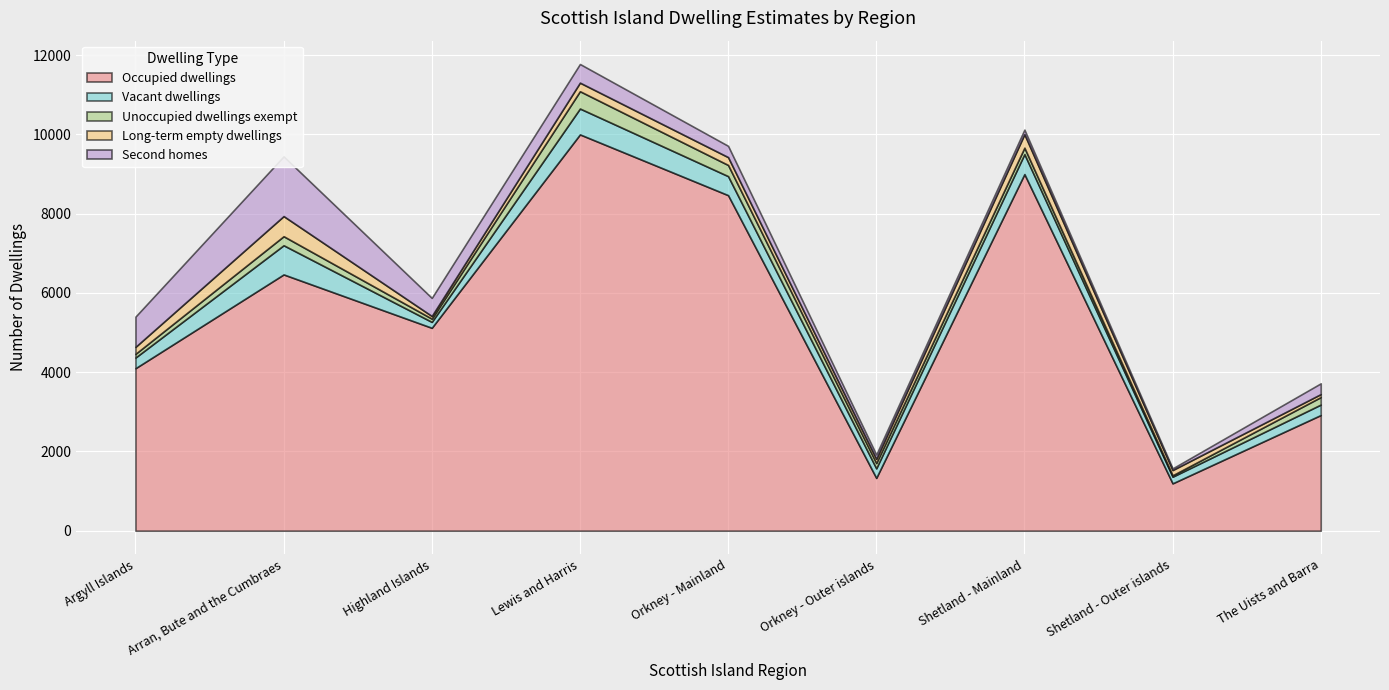

What is the total value across all series at The Uists and Barra?

3718